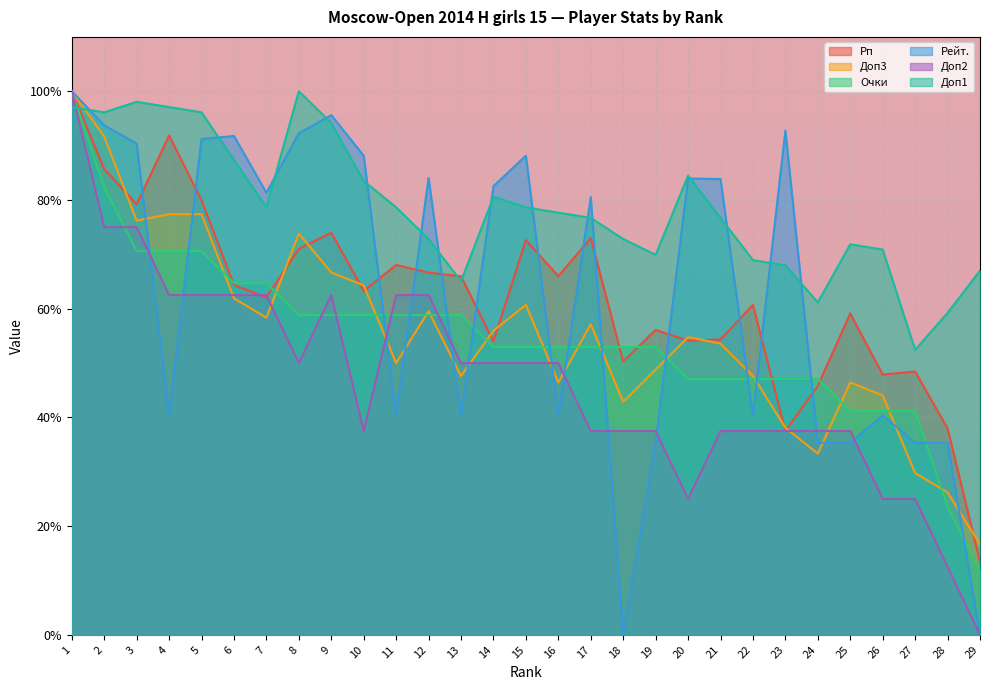

How many data points does each series have?

29